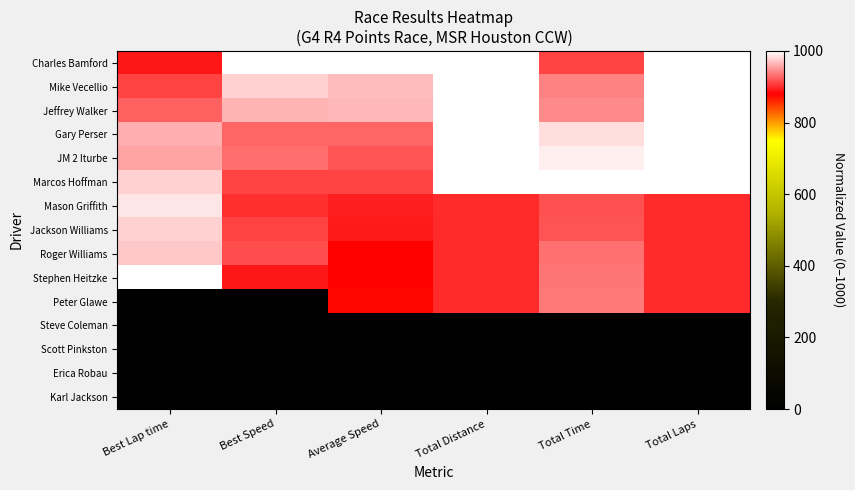

At Total Distance, list the series in order from smallest to largest.

Steve Coleman, Scott Pinkston, Erica Robau, Karl Jackson, Mason Griffith, Jackson Williams, Roger Williams, Stephen Heitzke, Peter Glawe, Charles Bamford, Mike Vecellio, Jeffrey Walker, Gary Perser, JM 2 Iturbe, Marcos Hoffman